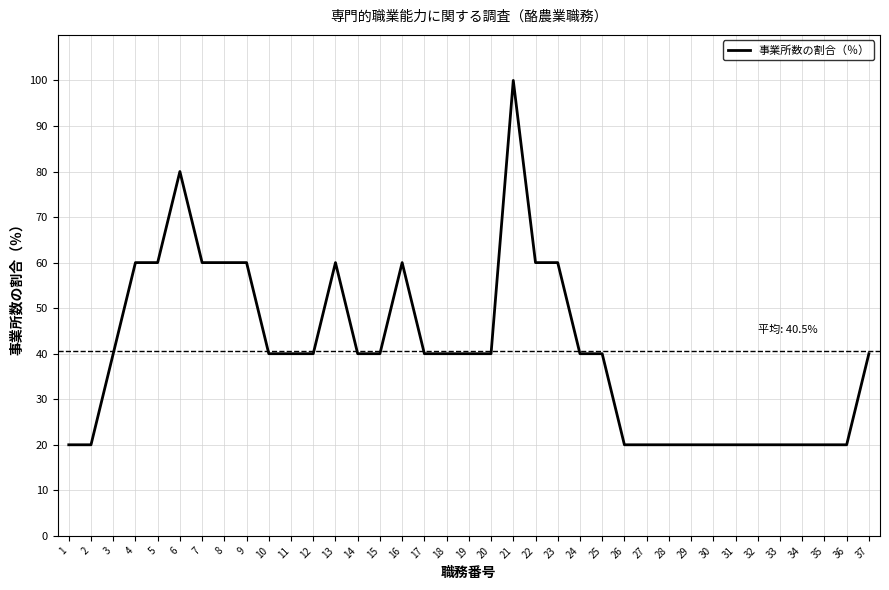

What is the greatest value displayed?

100